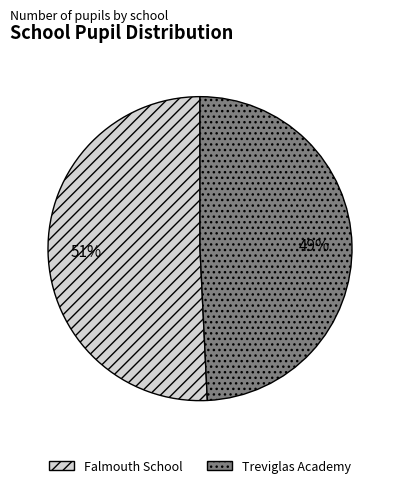

The Falmouth School slice represents 51% of the pie. True or false?

True